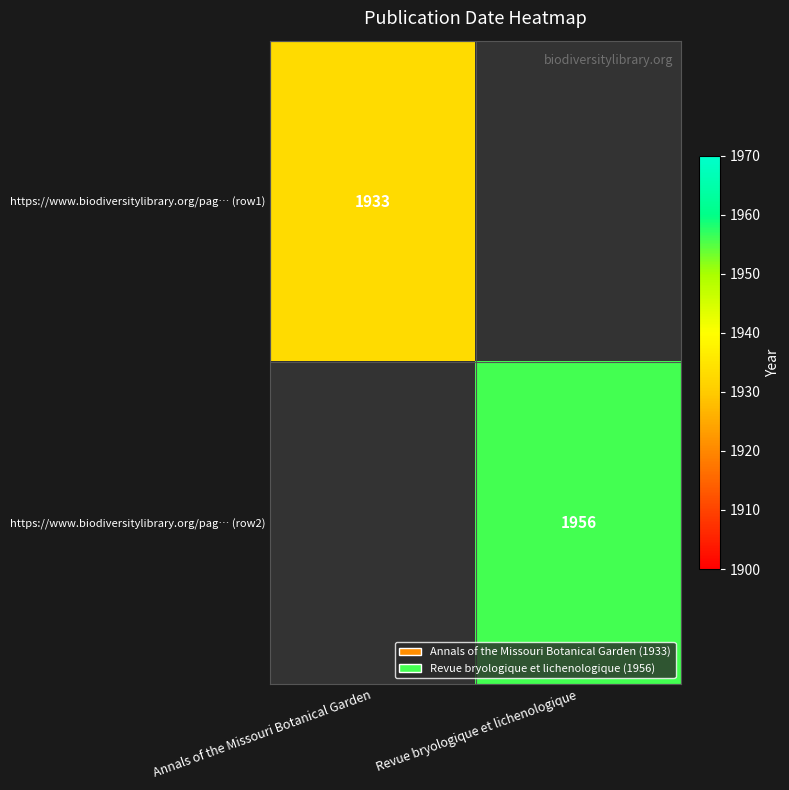

Is the value of https://www.biodiversitylibrary.org/pag… (row1) at Annals of the Missouri Botanical Garden greater than the value of https://www.biodiversitylibrary.org/pag… (row2) at Revue bryologique et lichenologique?

No